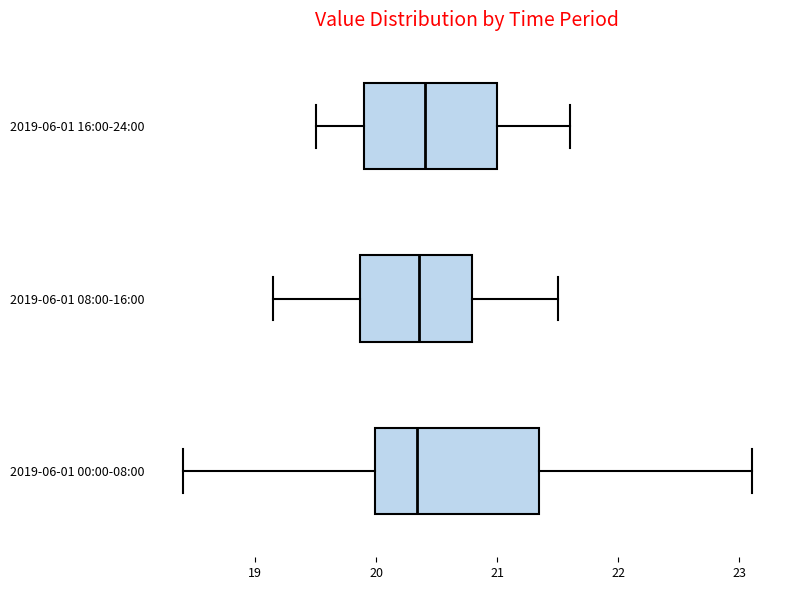

Comparing the boxes themselves (not the whiskers), which one is the widest?

2019-06-01 00:00-08:00